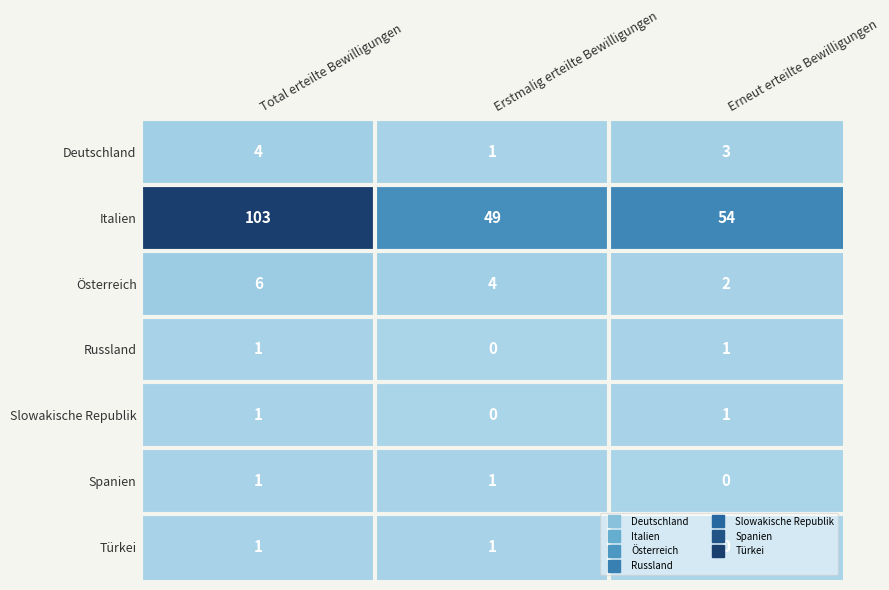

What is the maximum value shown in the chart?

103